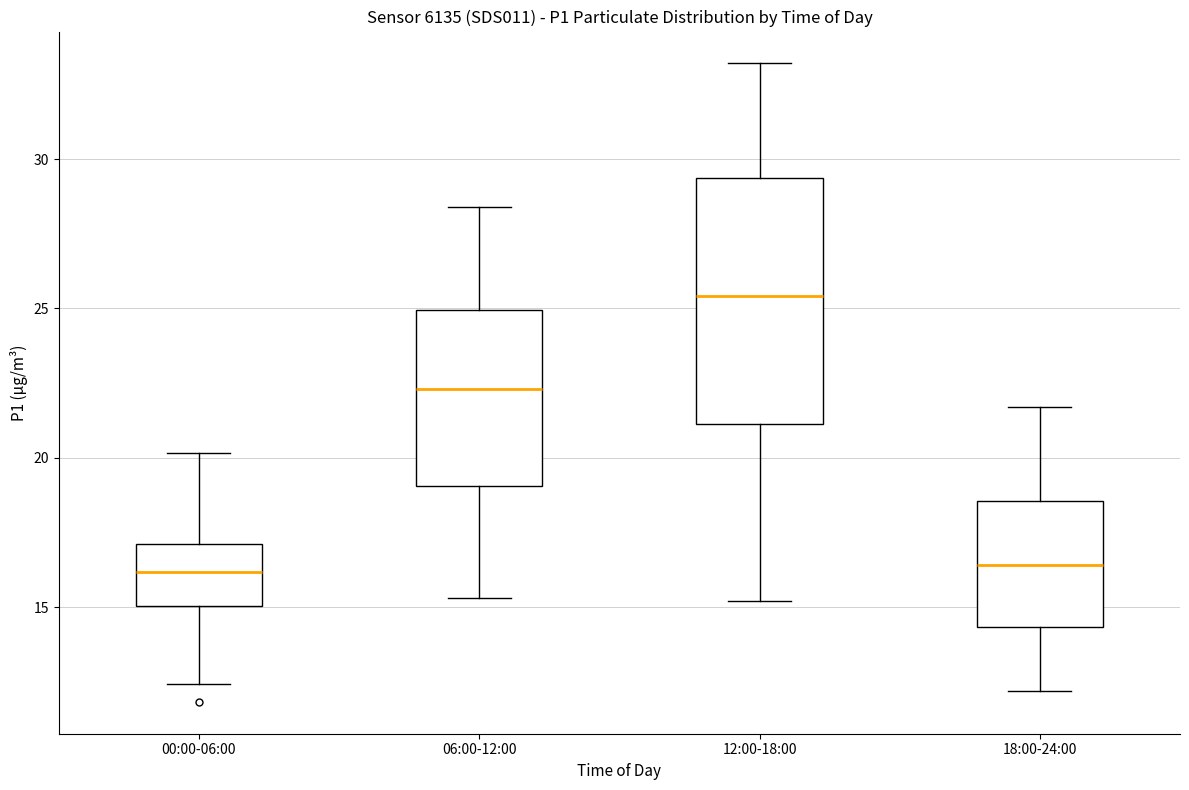

Reading left to right, read every box against the y-axis: the position of its median line, the range the box covers, and the ends of its whiskers. The values are not printed on the chart, so give them approximately, as read against the axis.

00:00-06:00: median 16.0, box 15.0 to 17.0, whiskers 12.5 to 20.0
06:00-12:00: median 22.5, box 19.0 to 25.0, whiskers 15.5 to 28.5
12:00-18:00: median 25.5, box 21.0 to 29.5, whiskers 15.0 to 33.0
18:00-24:00: median 16.5, box 14.5 to 18.5, whiskers 12.0 to 21.5